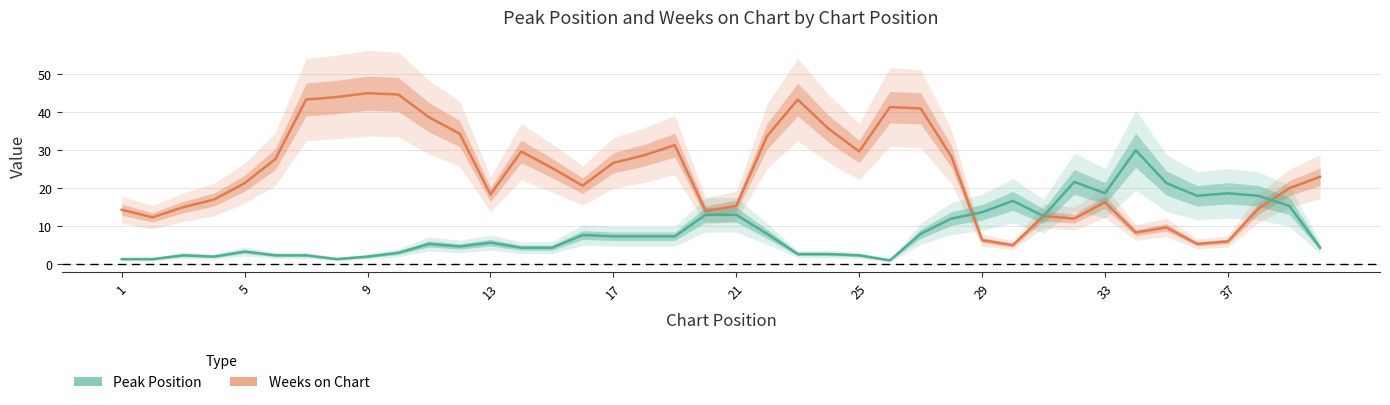

How many lines are shown in the chart?

2